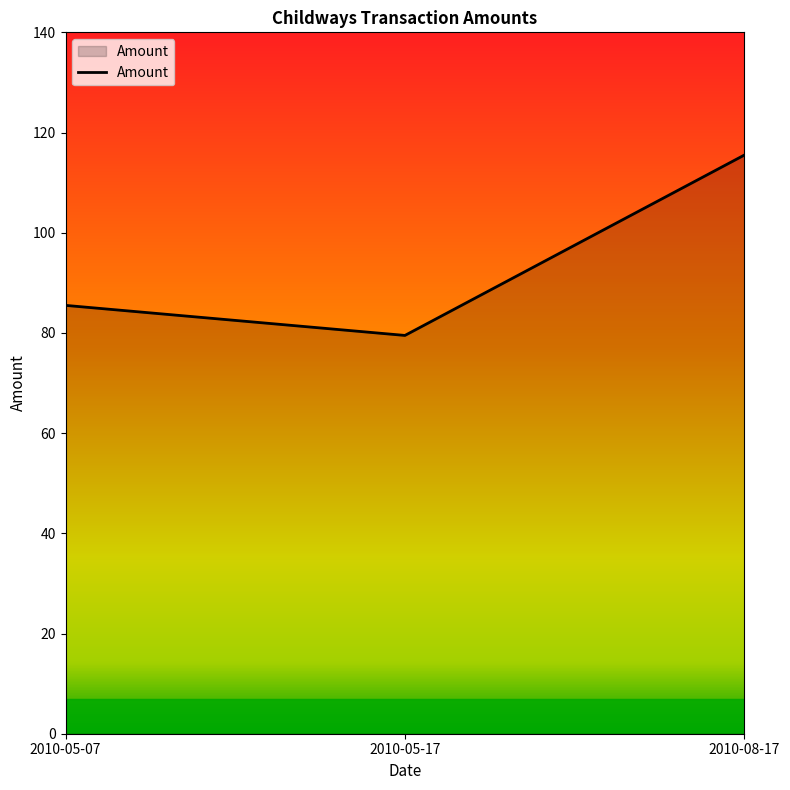

Does the chart display data point markers on the line(s)?

No